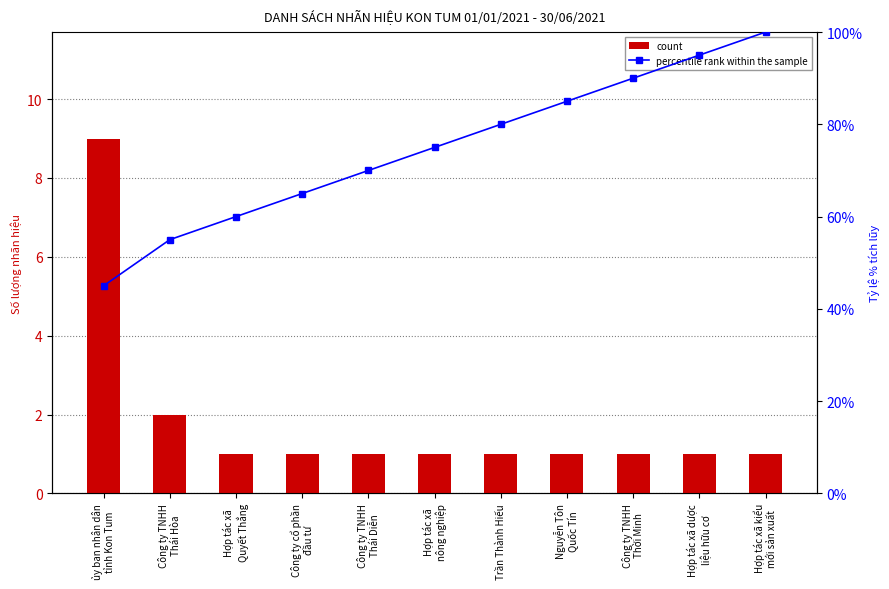

At Nguyễn Tôn
Quốc Tín, list the series in order from largest to smallest.

percentile rank within the sample, count